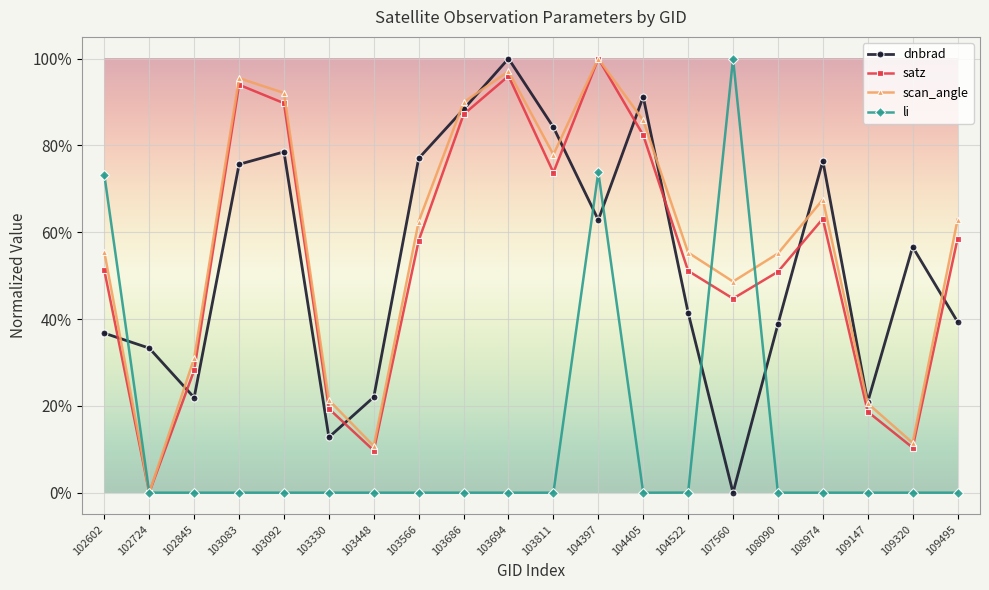

Is this an area chart (filled region under the line)?

No